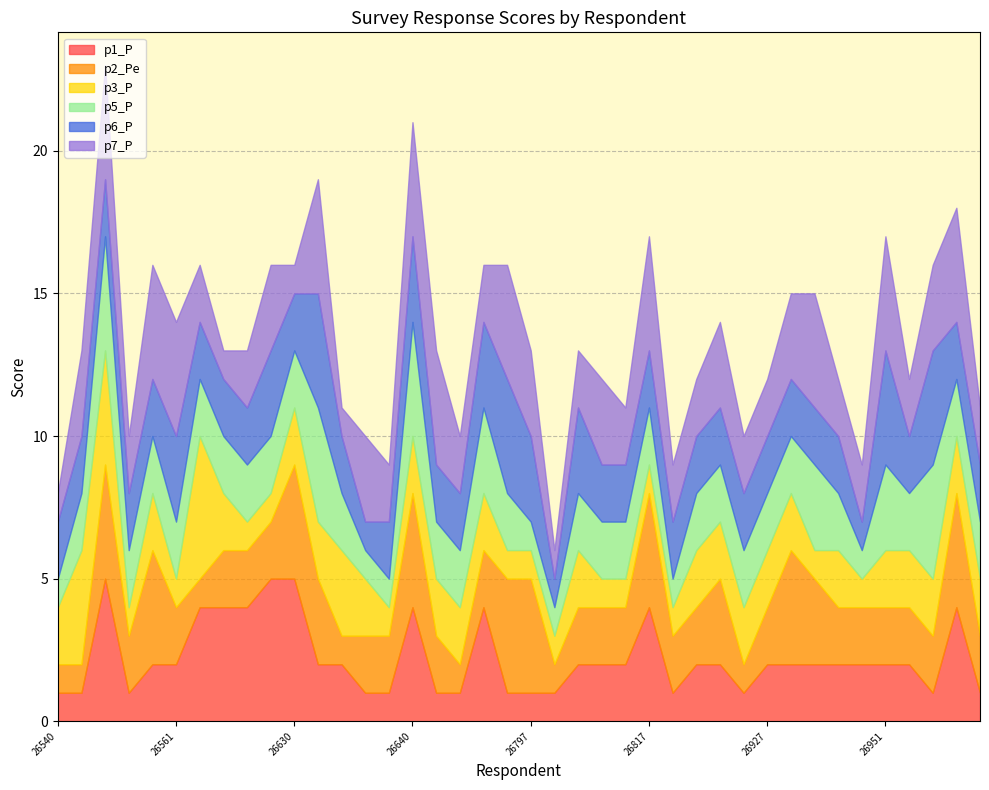

What position from the left is 26753?

19